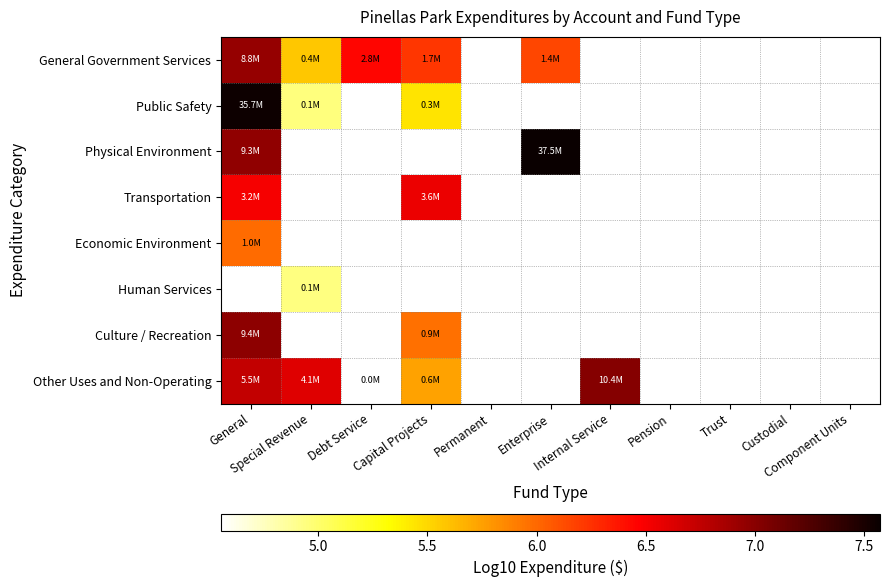

How many values in Physical Environment are above zero?

2